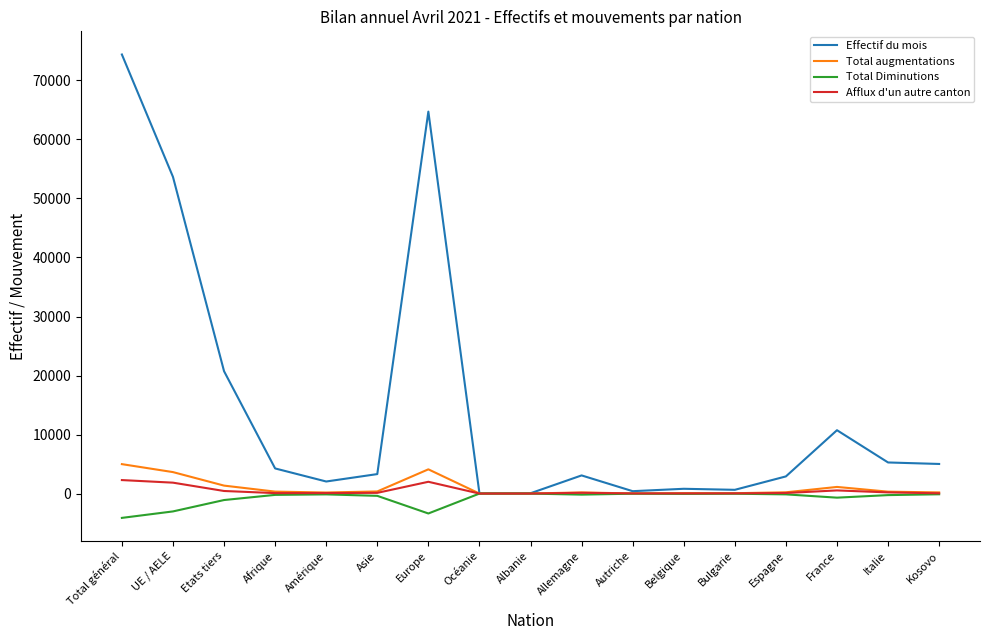

What is the maximum value for Afflux d'un autre canton?

2287